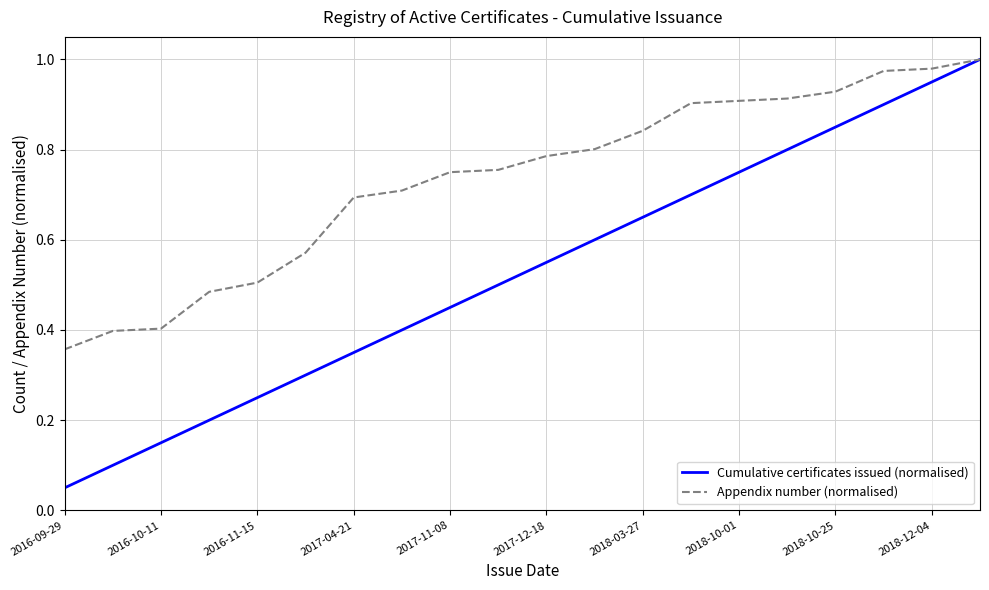

Which series has the widest spread of values?

Cumulative certificates issued (normalised)